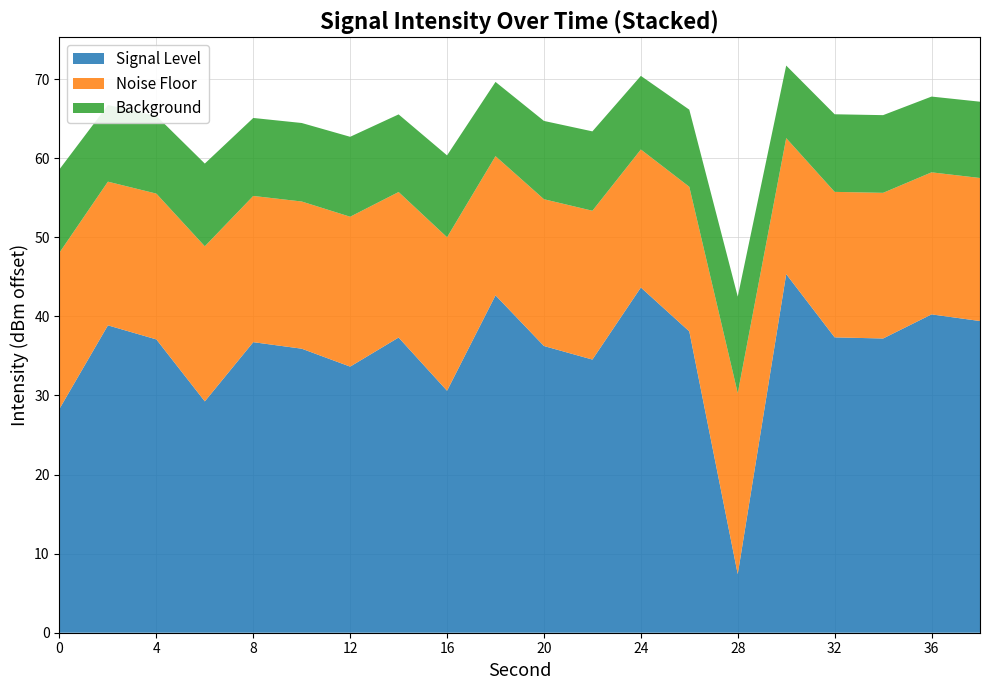

What is the maximum value for Signal Level?

45.3